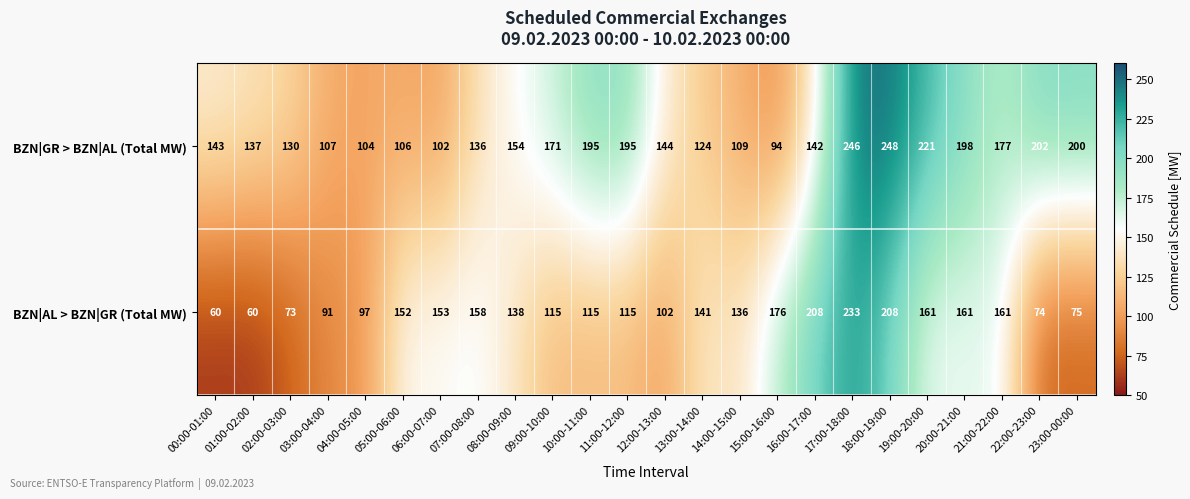

What is the minimum value shown in the chart?

60